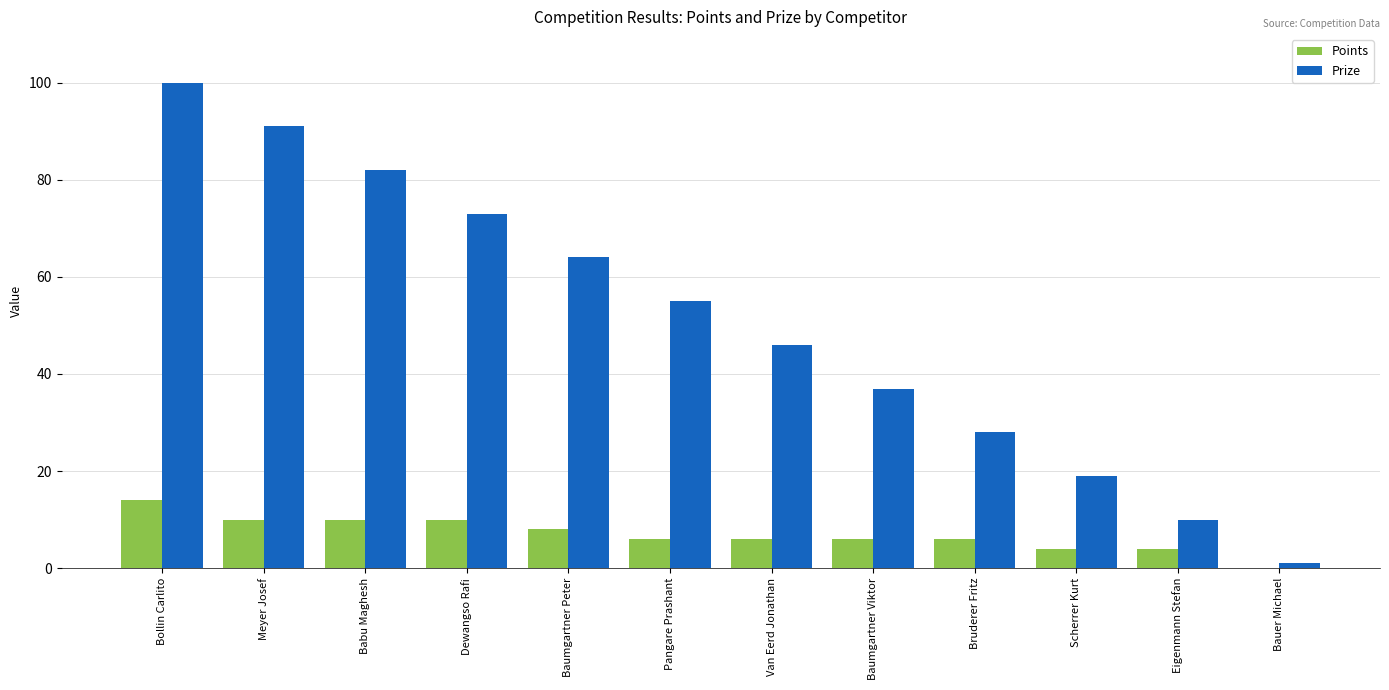

What is the average value of the Points series?

7